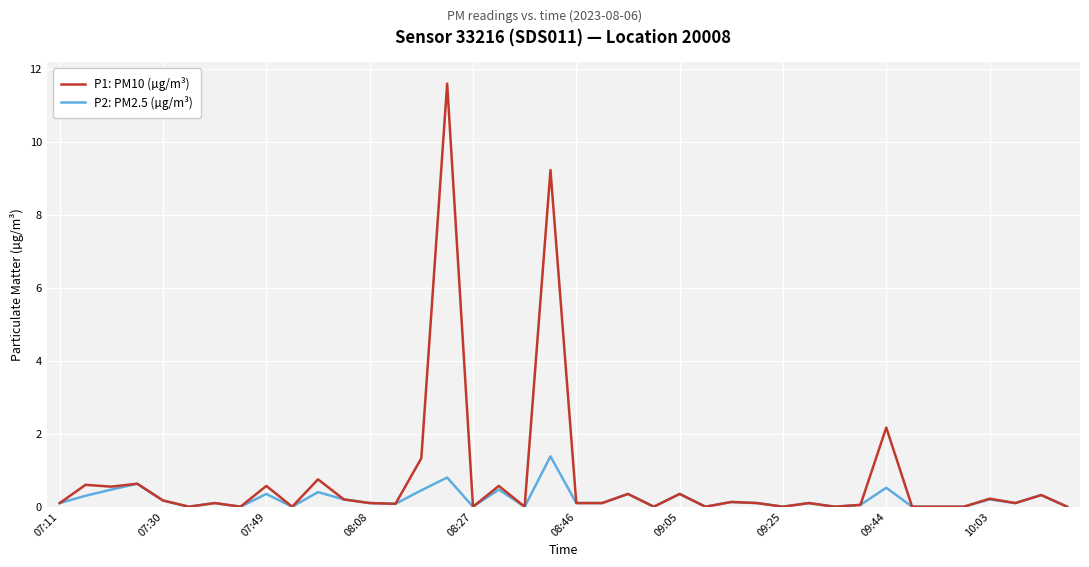

What is the greatest value displayed?

11.6